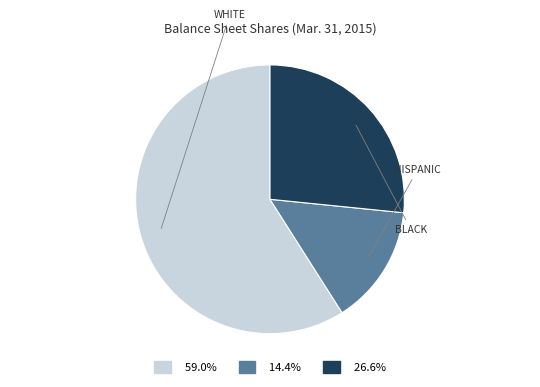

Is there a majority slice in this chart?

Yes